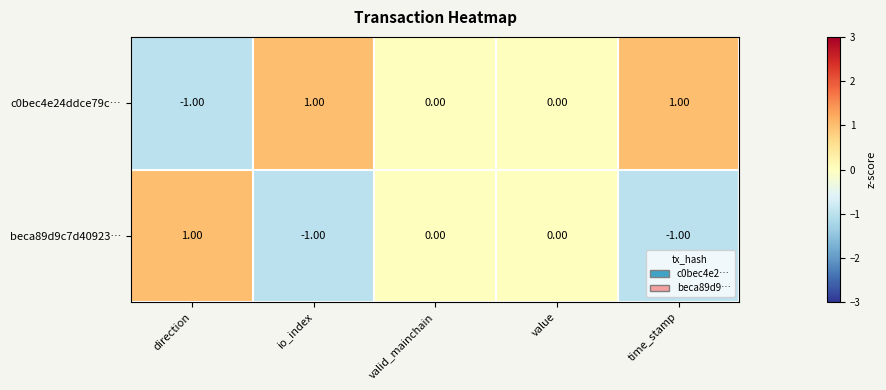

List the series in order of their overall mean, lowest first.

beca89d9c7d40923…, c0bec4e24ddce79c…